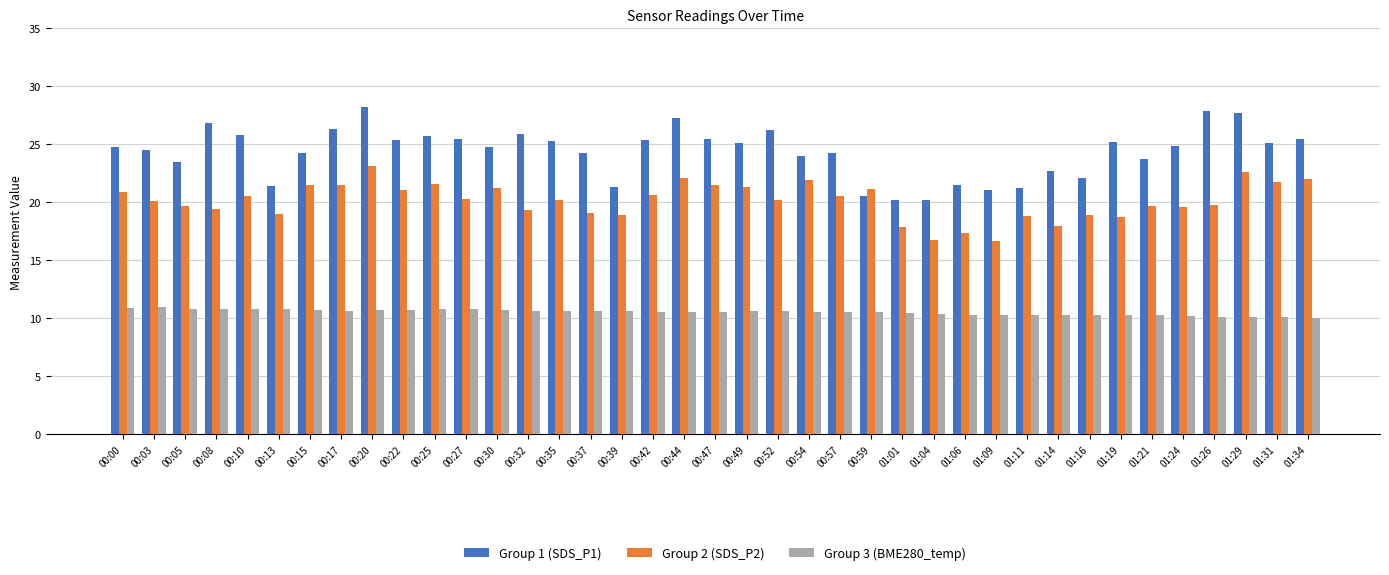

What is the difference between the highest and lowest values at 00:42?

14.8